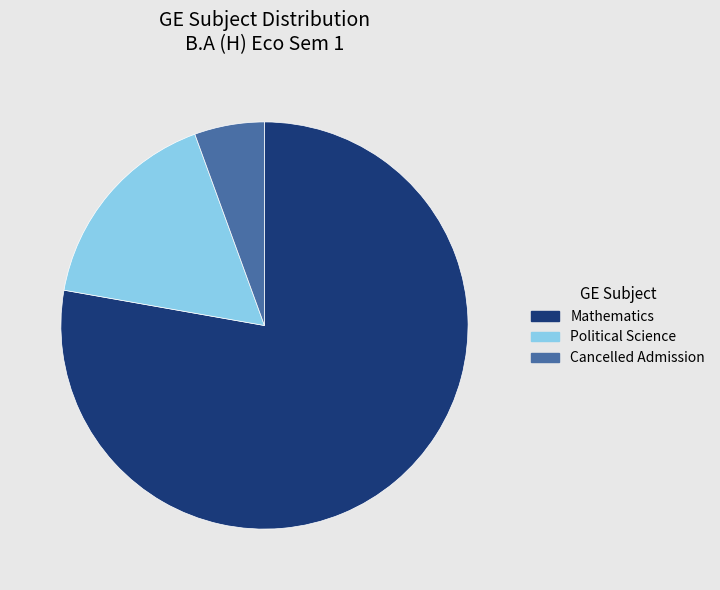

What is the smallest slice in the pie chart?

Cancelled Admission